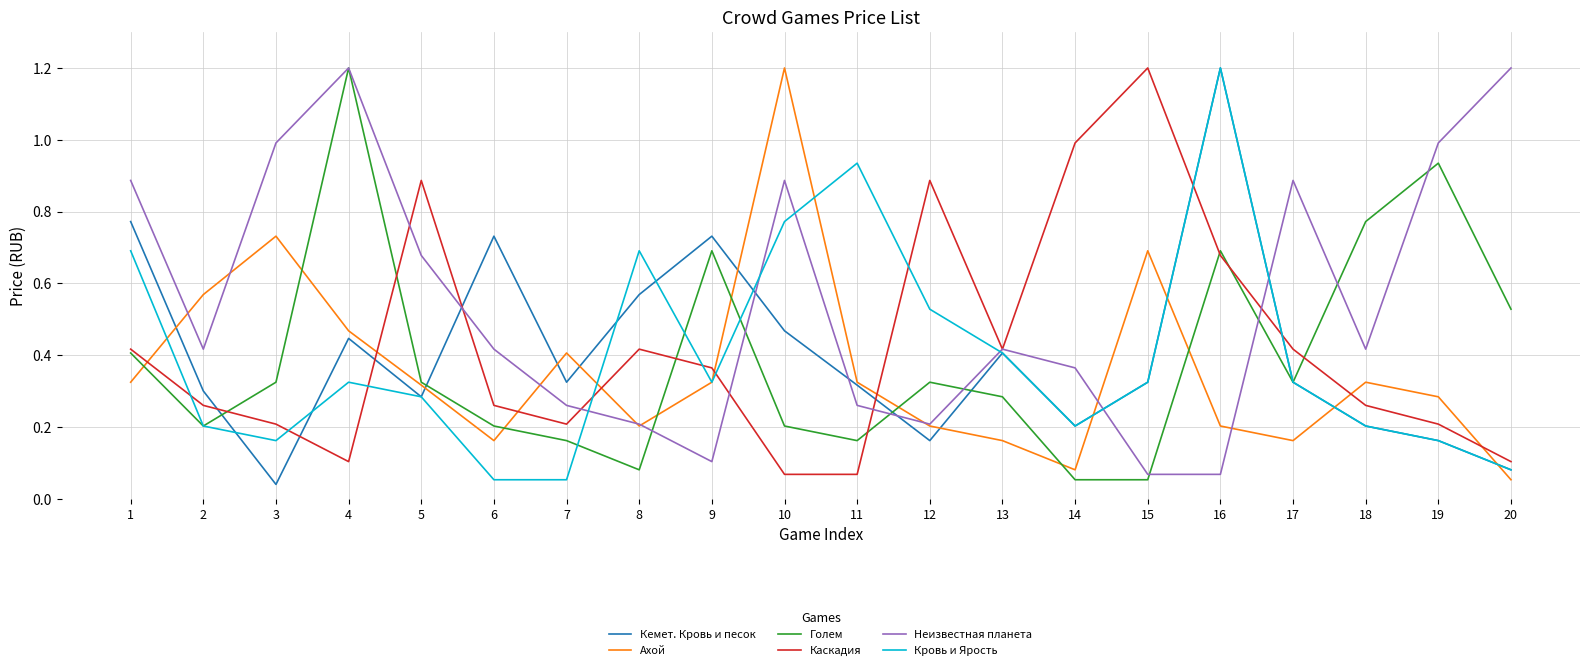

Which category has the highest value in the Голем series?

4